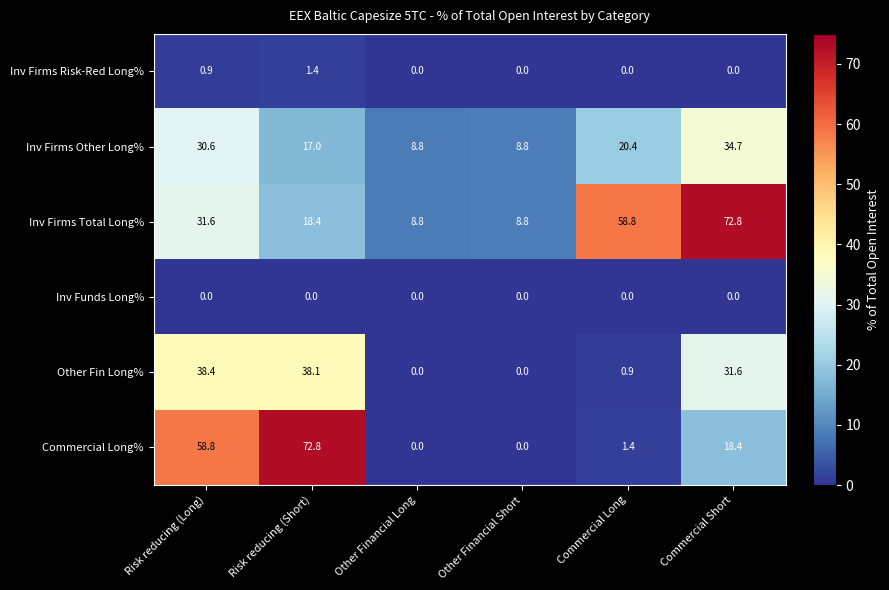

Count the number of data series in this chart.

6